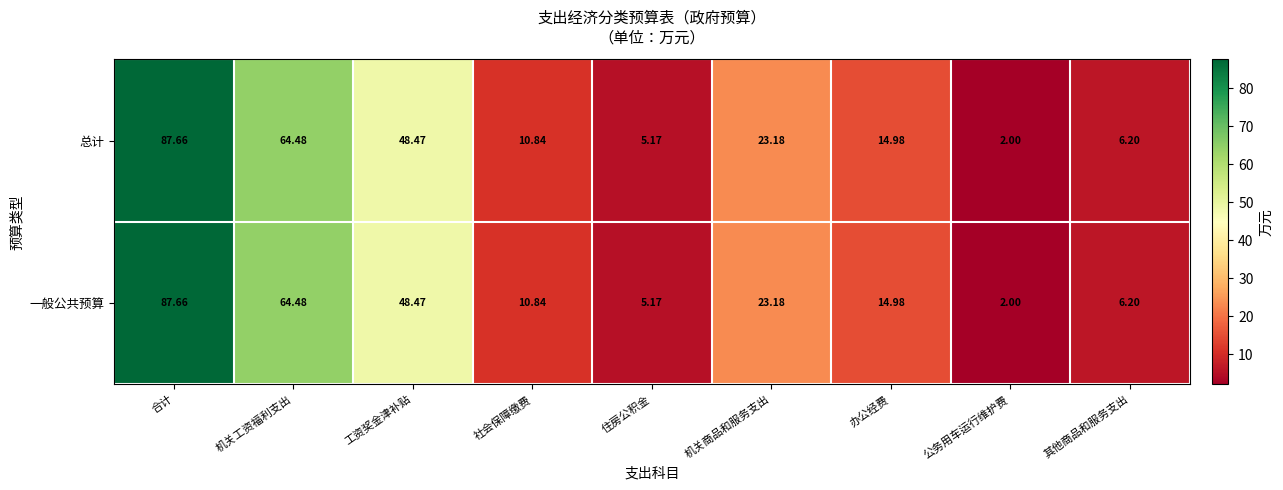

Where does the 一般公共预算 series first go above 14?

合计